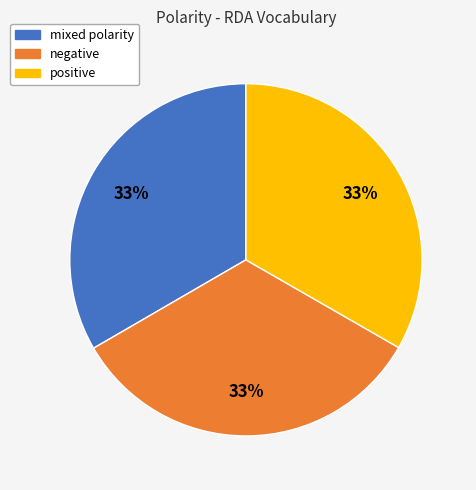

Combined, do mixed polarity and negative account for over 50%?

Yes